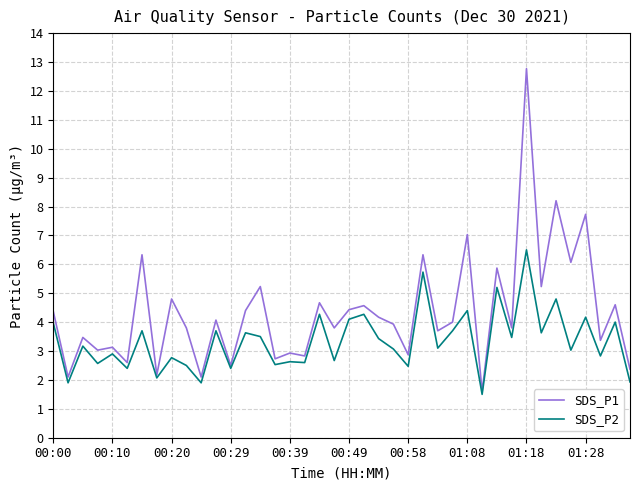

Which series has the largest range (max minus min)?

SDS_P1